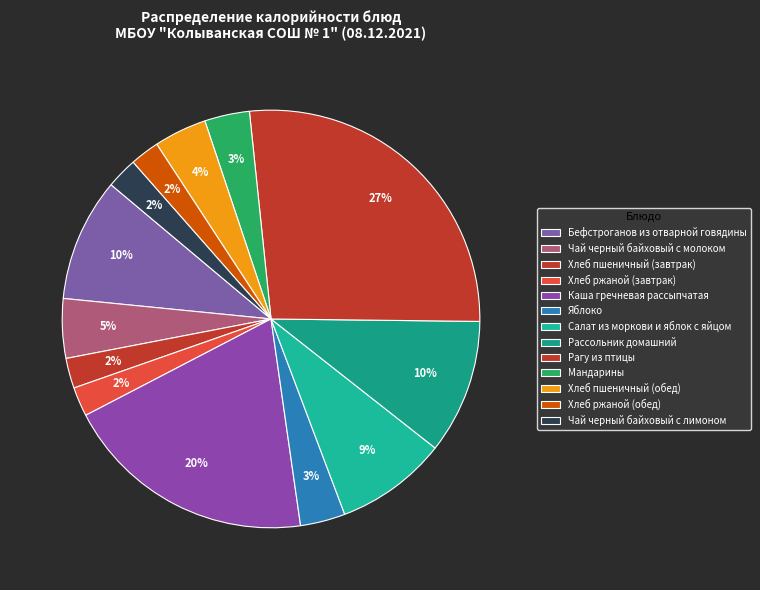

What is the smallest slice in the pie chart?

Хлеб ржаной (завтрак)